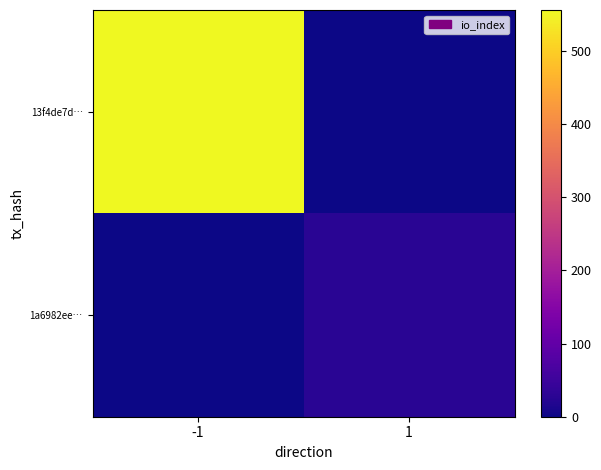

Reading left to right, what are all the values shown in this chart?

13f4de7d…: -1=556	1=0
1a6982ee…: -1=0	1=27